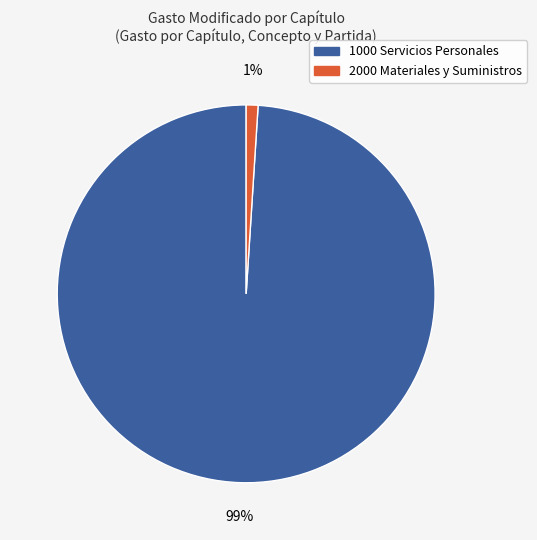

Is there a majority slice in this chart?

Yes